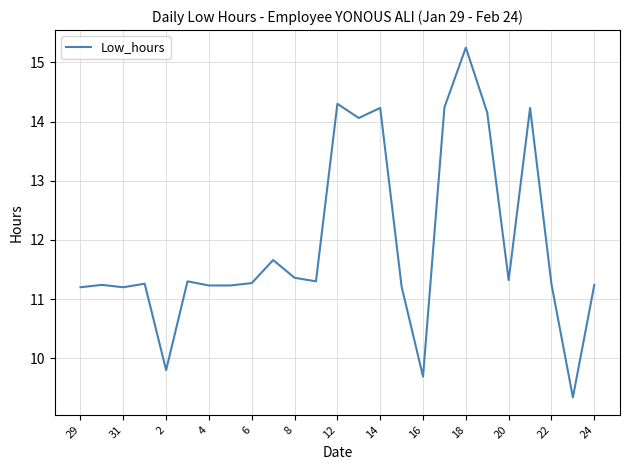

What is the minimum value shown in the chart?

9.3